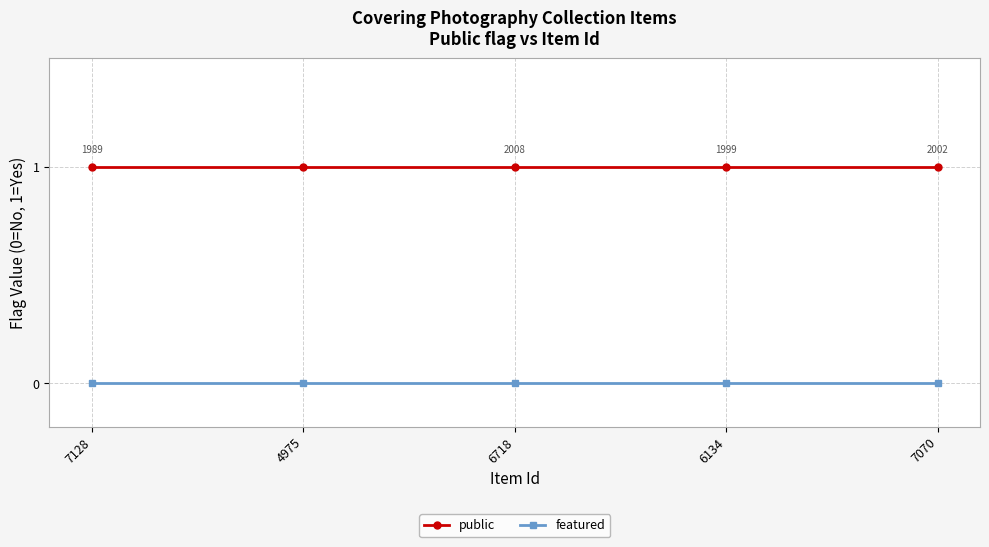

True or false: featured and public intersect in this chart.

False